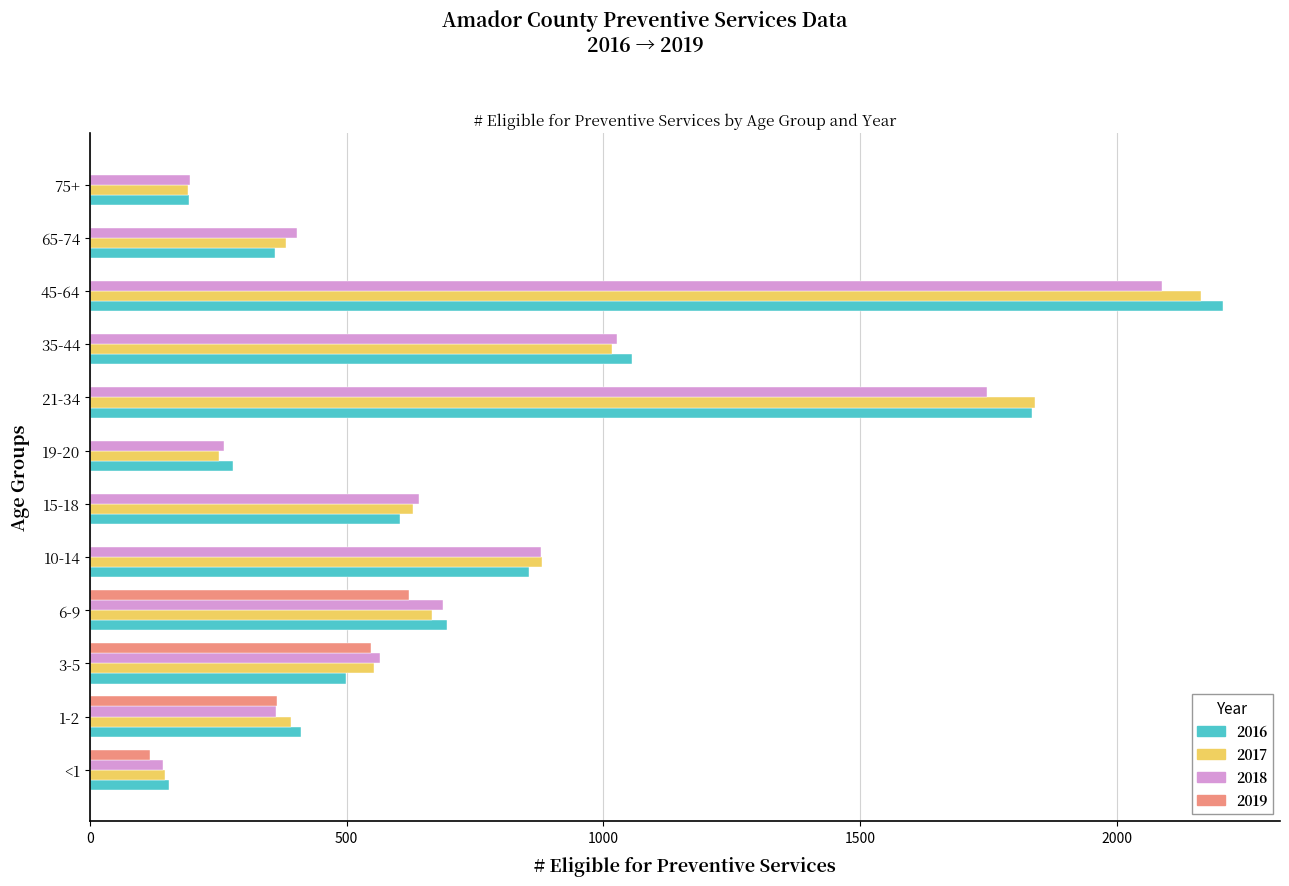

The value of 2017 at 19-20 is 251. True or false?

True